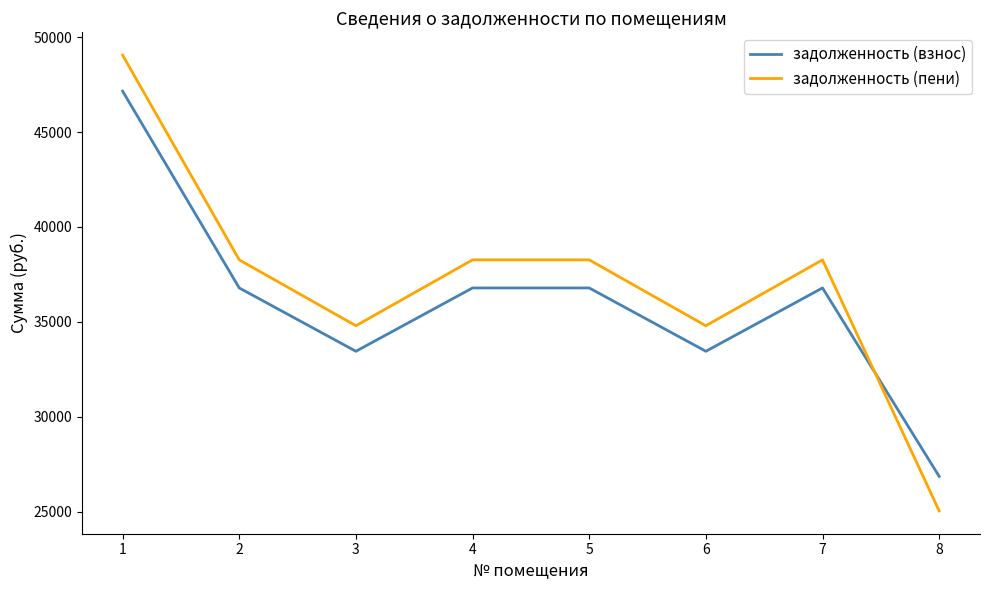

What is the difference between the highest and lowest values at 4?

1479.1